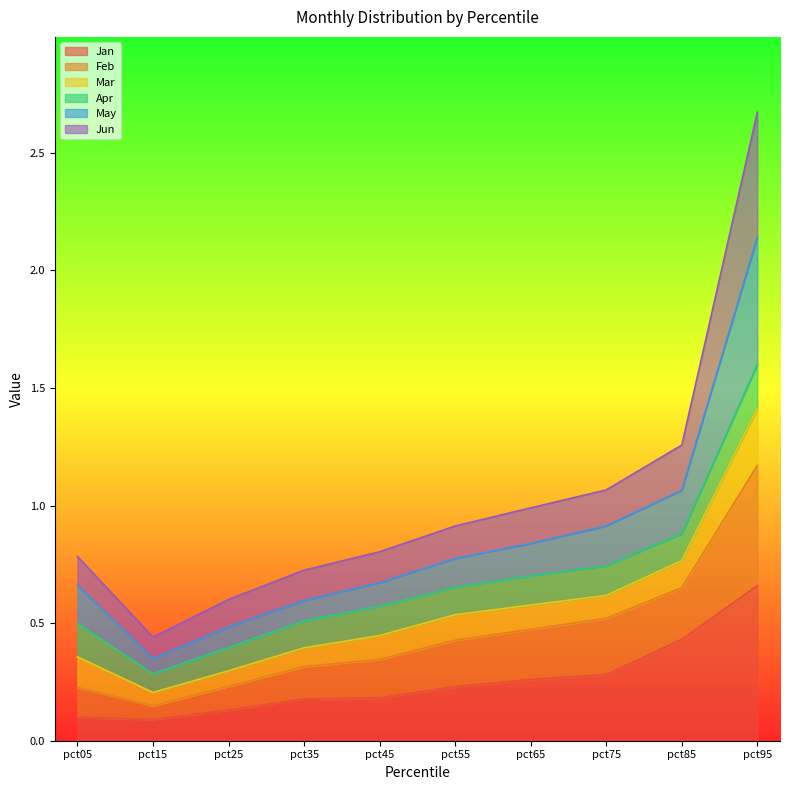

True or false: Feb has a value of 0.9 at pct55.

False